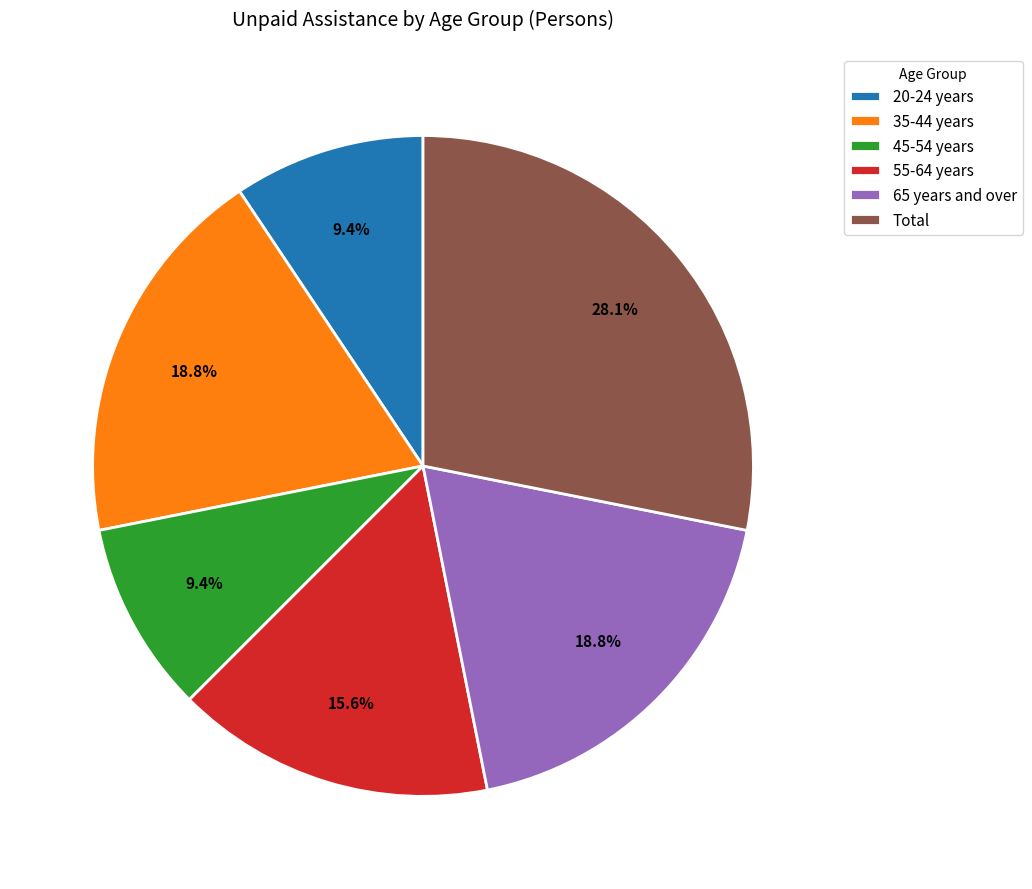

What percentage is the Total slice, to the nearest percent?

28%